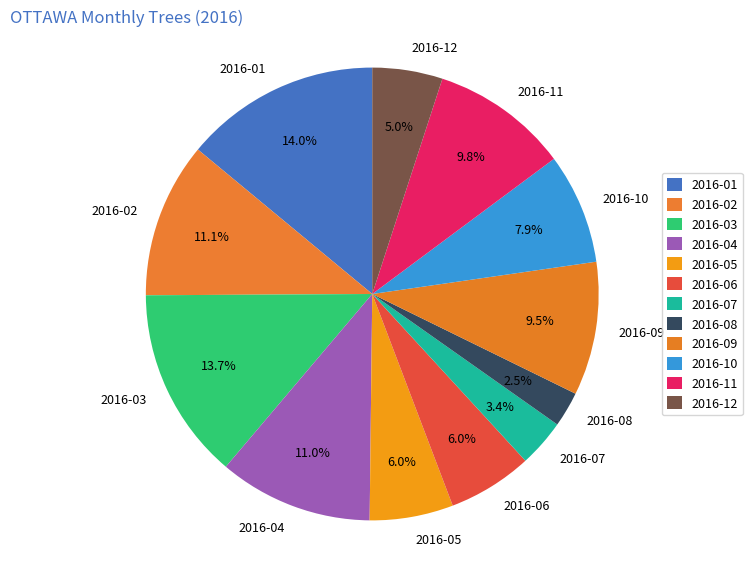

Count the number of slices in the pie.

12